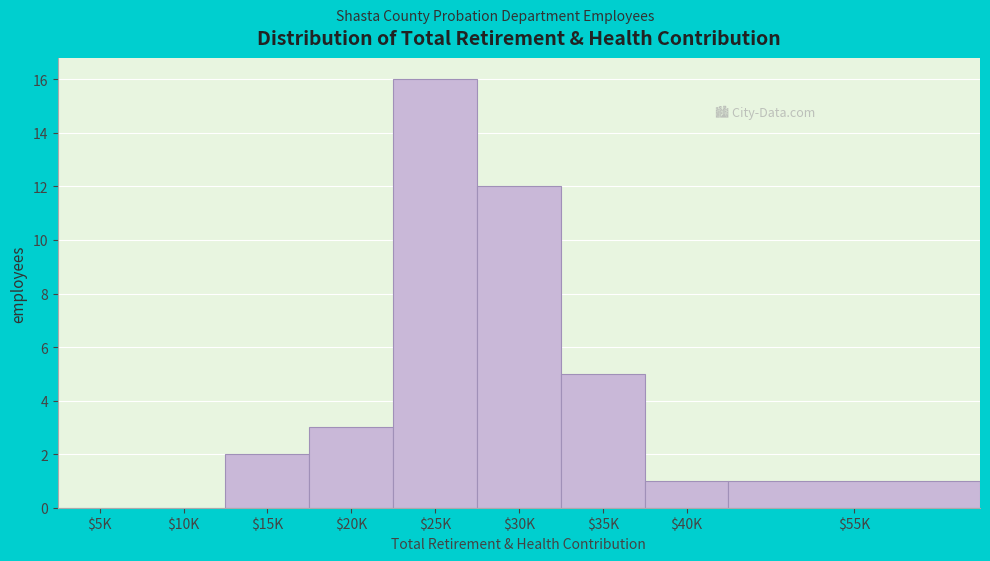

What is the greatest value displayed?

16